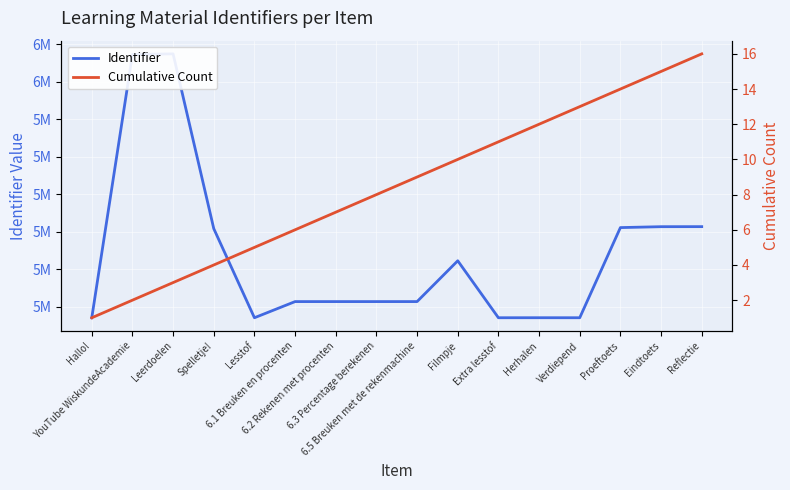

What is the maximum value for Identifier?

6037026